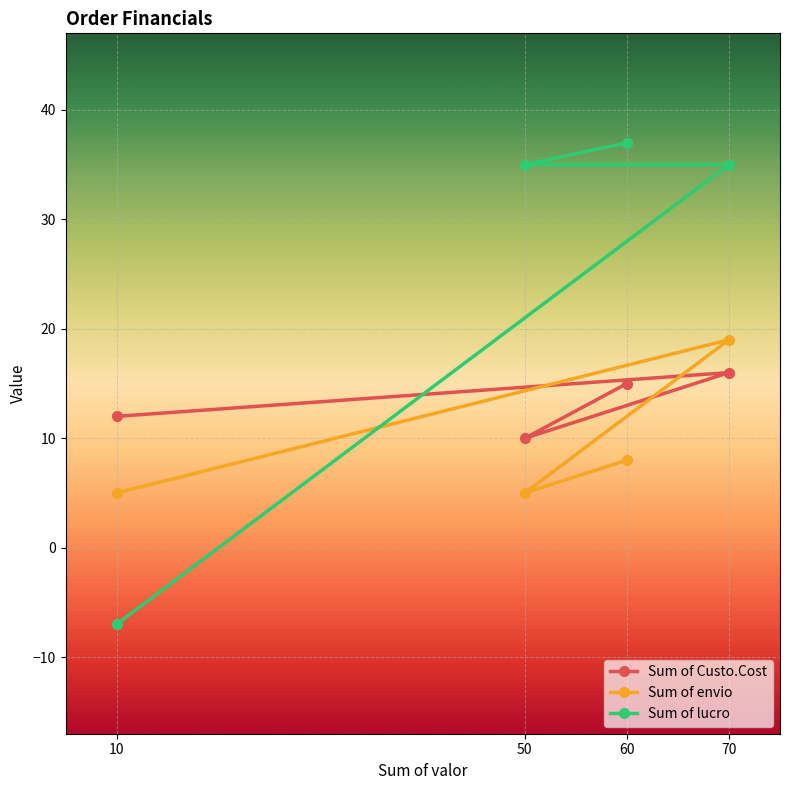

Between 70 and 10, which is larger?

70